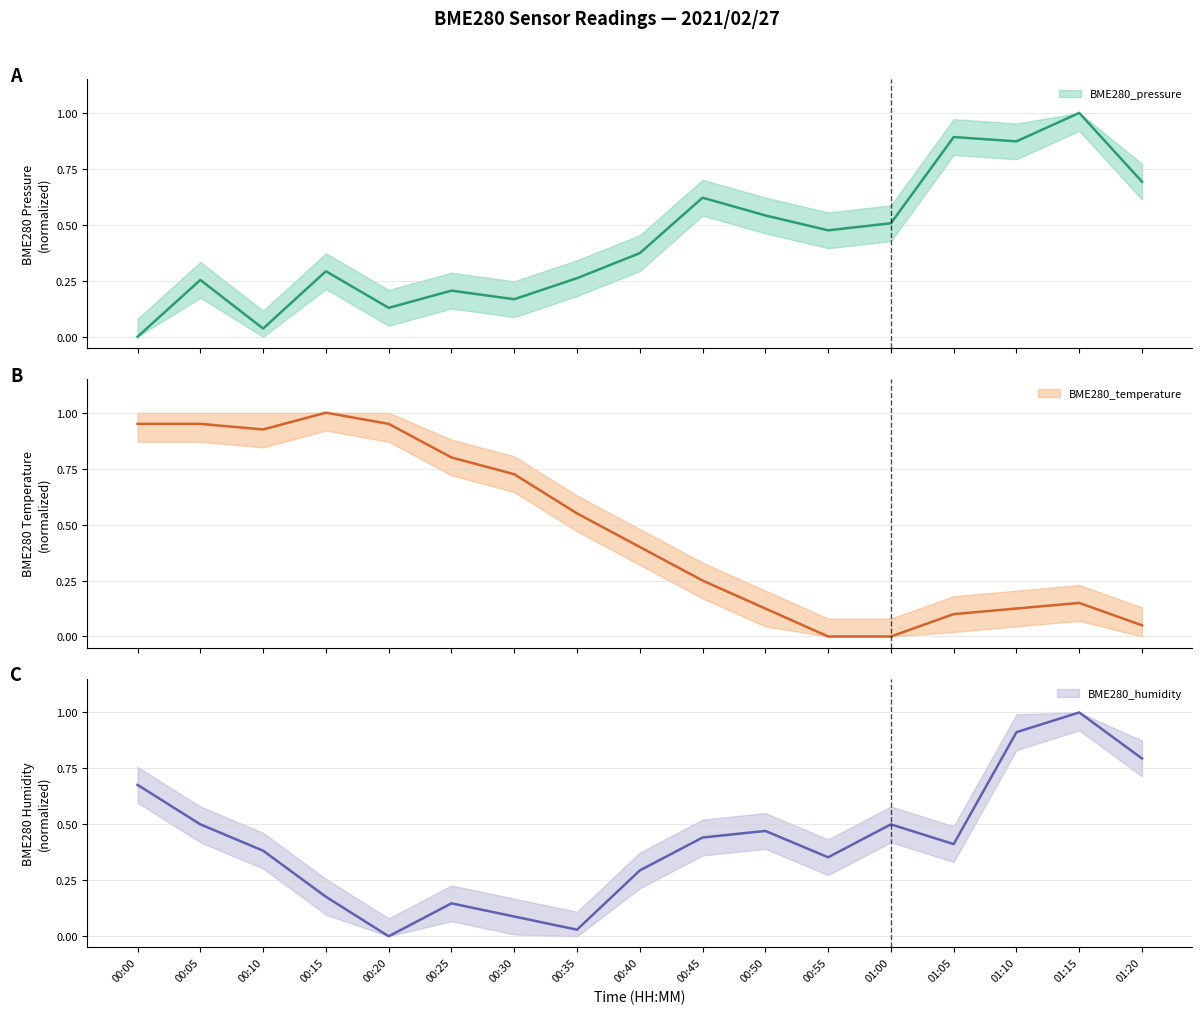

What is the maximum value for BME280_temperature?

1.0